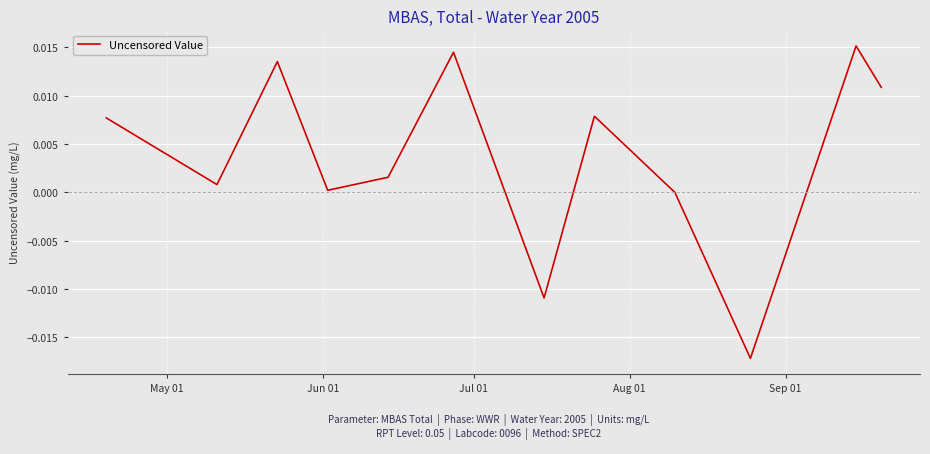

True or false: the data has more than 0 interior local peaks.

True